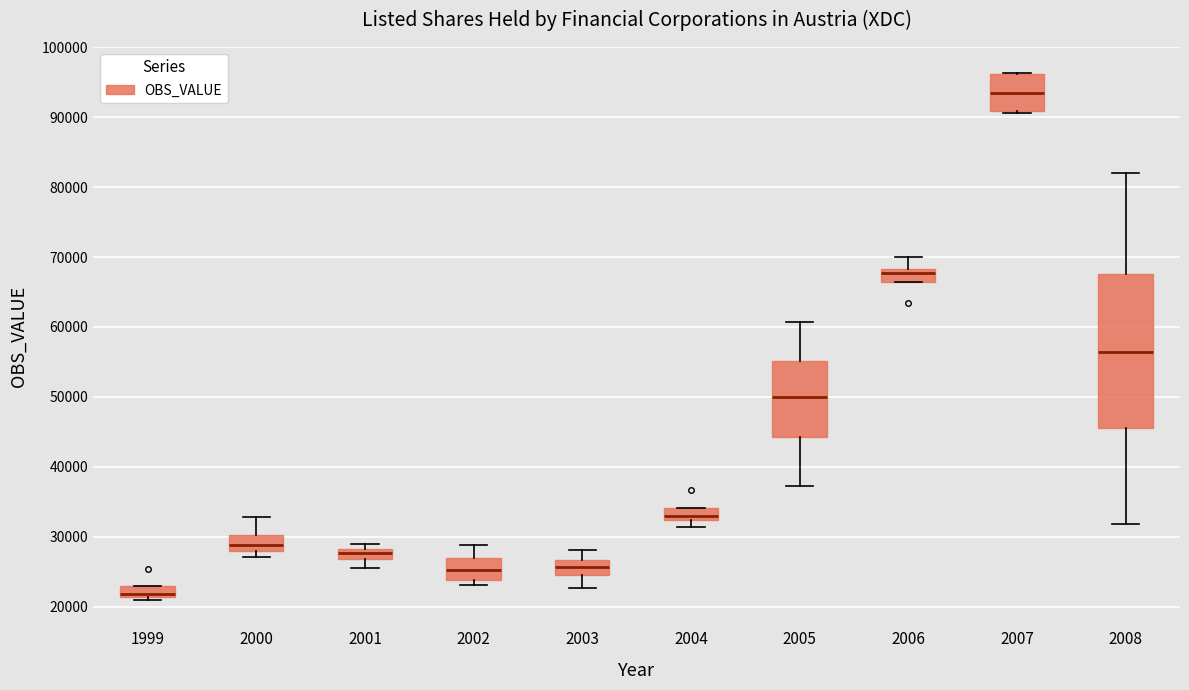

Reading left to right, read every box against the y-axis: the position of its median line, the range the box covers, and the ends of its whiskers. The values are not printed on the chart, so give them approximately, as read against the axis.

1999: median 22000, box 21000 to 23000, whiskers 21000 (just below the box's lower edge) to 23000
2000: median 29000, box 28000 to 30000, whiskers 27000 to 33000
2001: median 28000 (inside the box), box 27000 to 28000, whiskers 25000 to 29000
2002: median 25000, box 24000 to 27000, whiskers 23000 to 29000
2003: median 26000, box 24000 to 27000, whiskers 23000 to 28000
2004: median 33000, box 32000 to 34000, whiskers 31000 to 34000
2005: median 50000, box 44000 to 55000, whiskers 37000 to 61000
2006: median 68000 (inside the box), box 66000 to 68000, whiskers 66000 to 70000
2007: median 94000, box 91000 to 96000, whiskers 91000 to 96000
2008: median 56000, box 46000 to 68000, whiskers 32000 to 82000